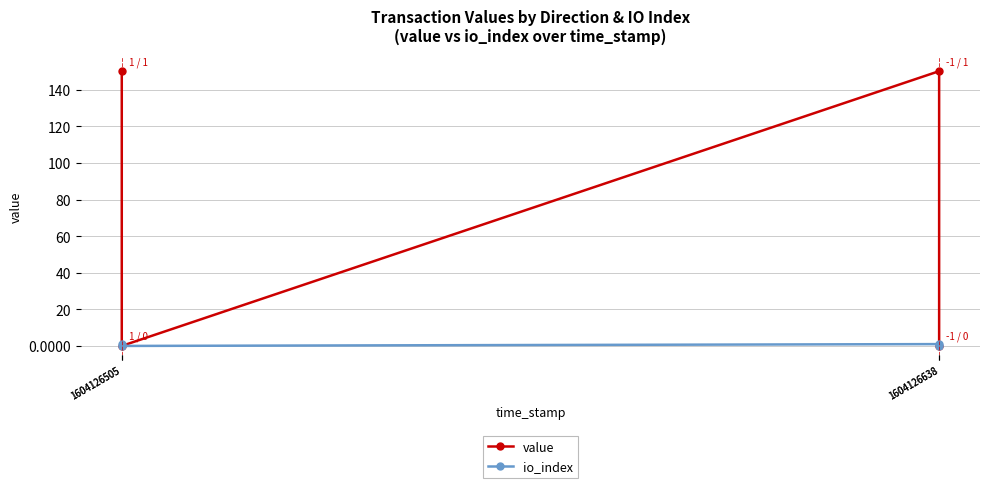

What is the value of the io_index point at the 2nd from the left?

1.0